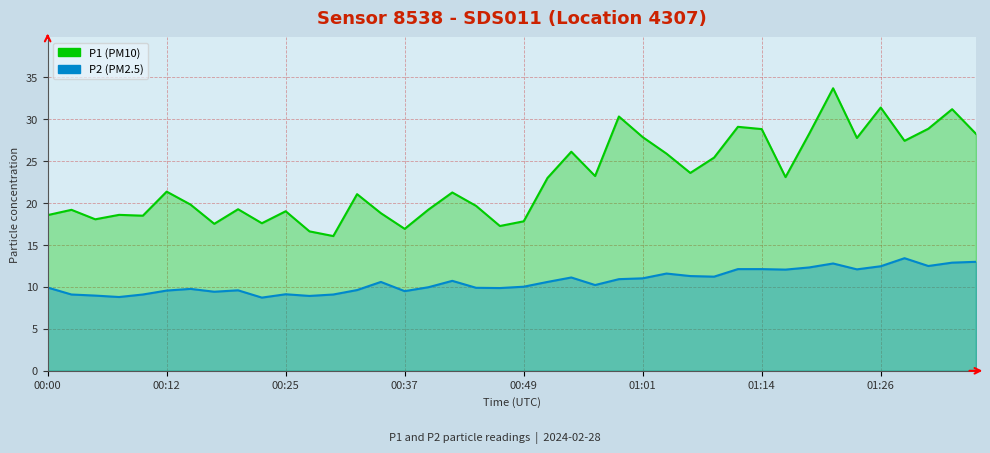

What is the sum of all P2 values?

426.3